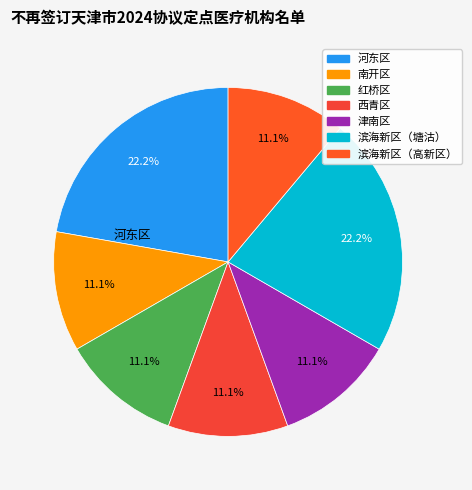

How many slices are in this pie chart?

7